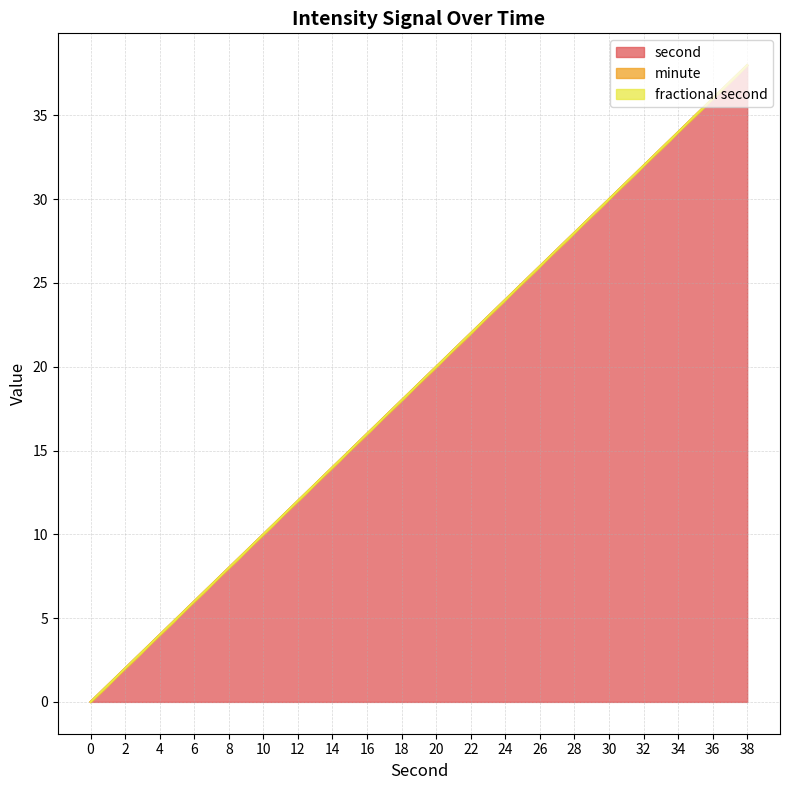

True or false: fractional second and second intersect in this chart.

False